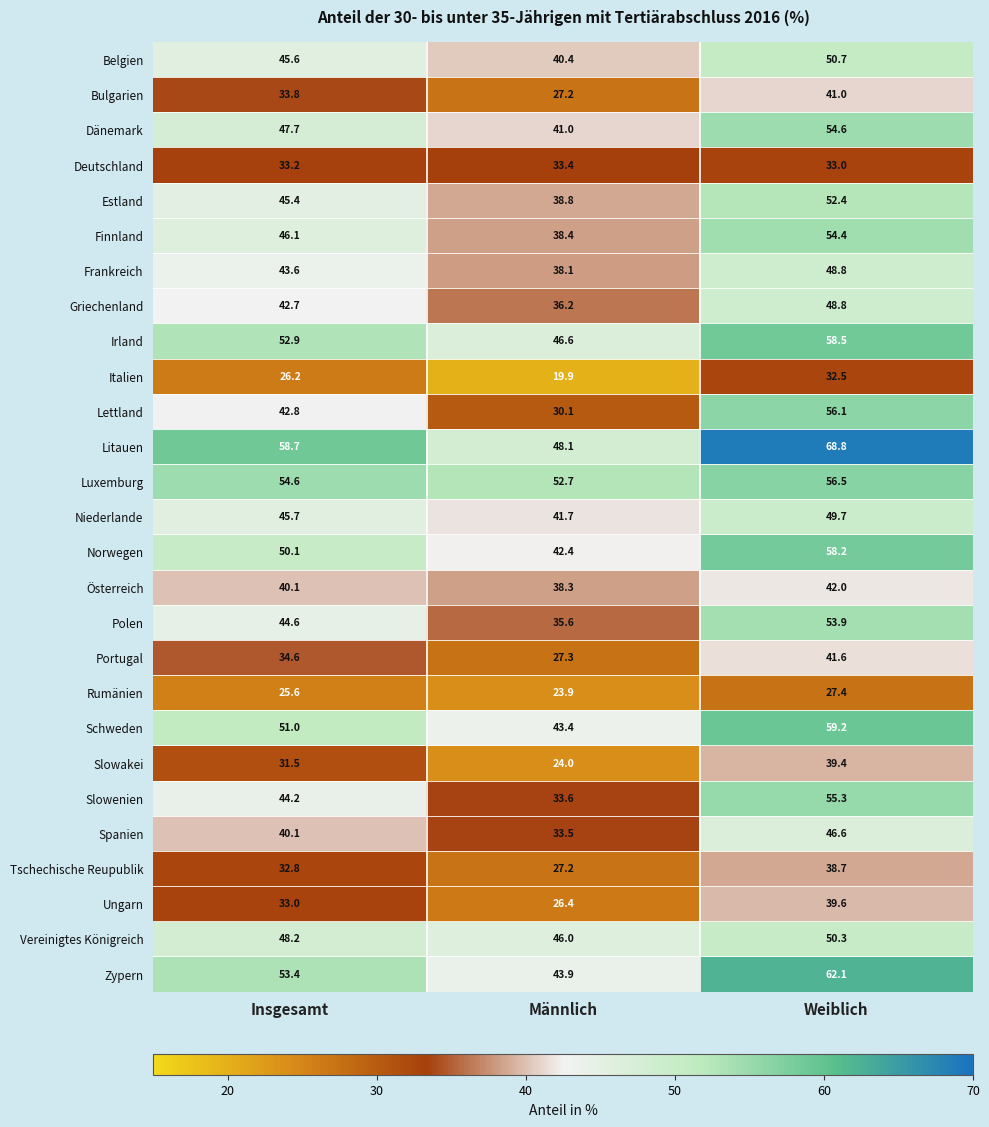

List the labels in order of Deutschland value, largest first.

Männlich, Insgesamt, Weiblich